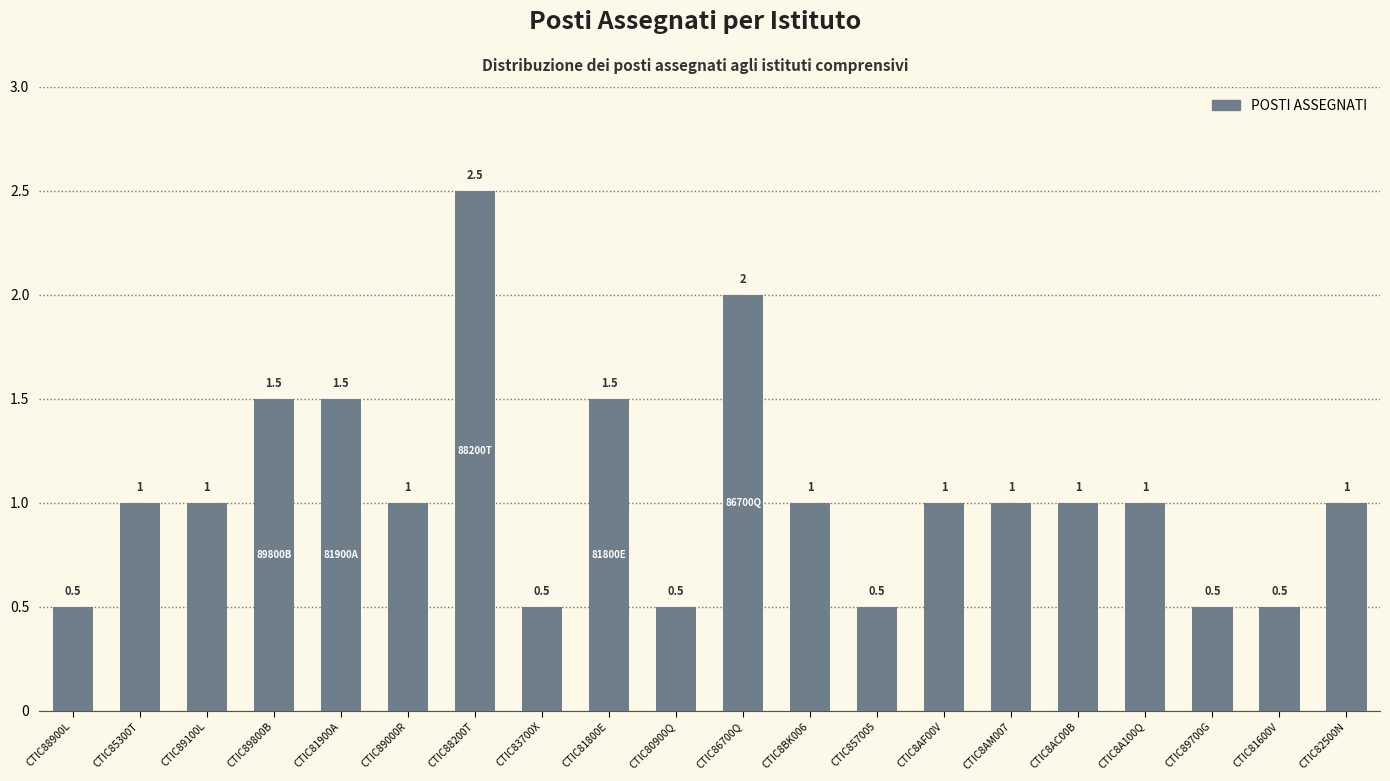

What is the change in value from CTIC86700Q to CTIC8AM007?

-1.0